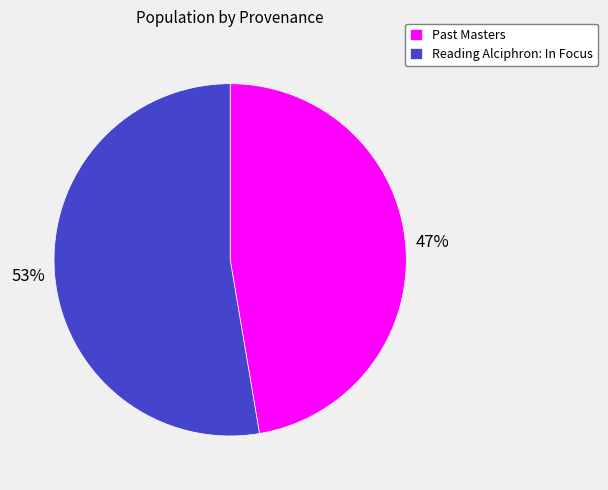

Which has a higher value, Reading Alciphron: In Focus or Past Masters?

Reading Alciphron: In Focus